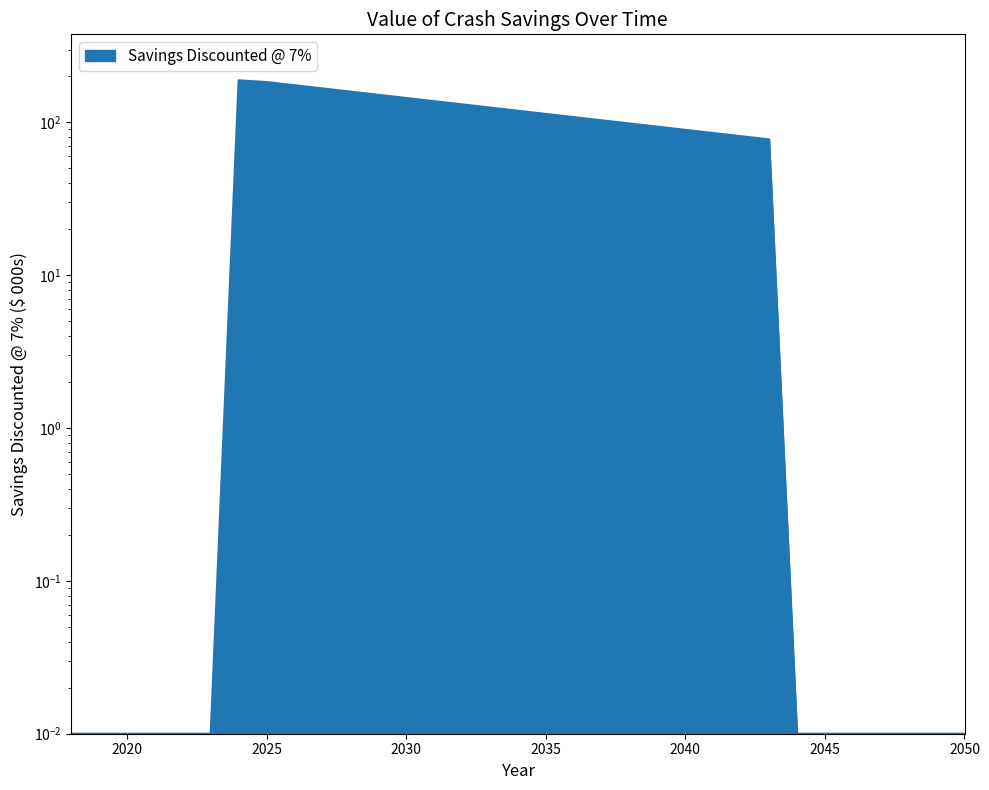

What is the difference between the second highest and minimum values?

183.8